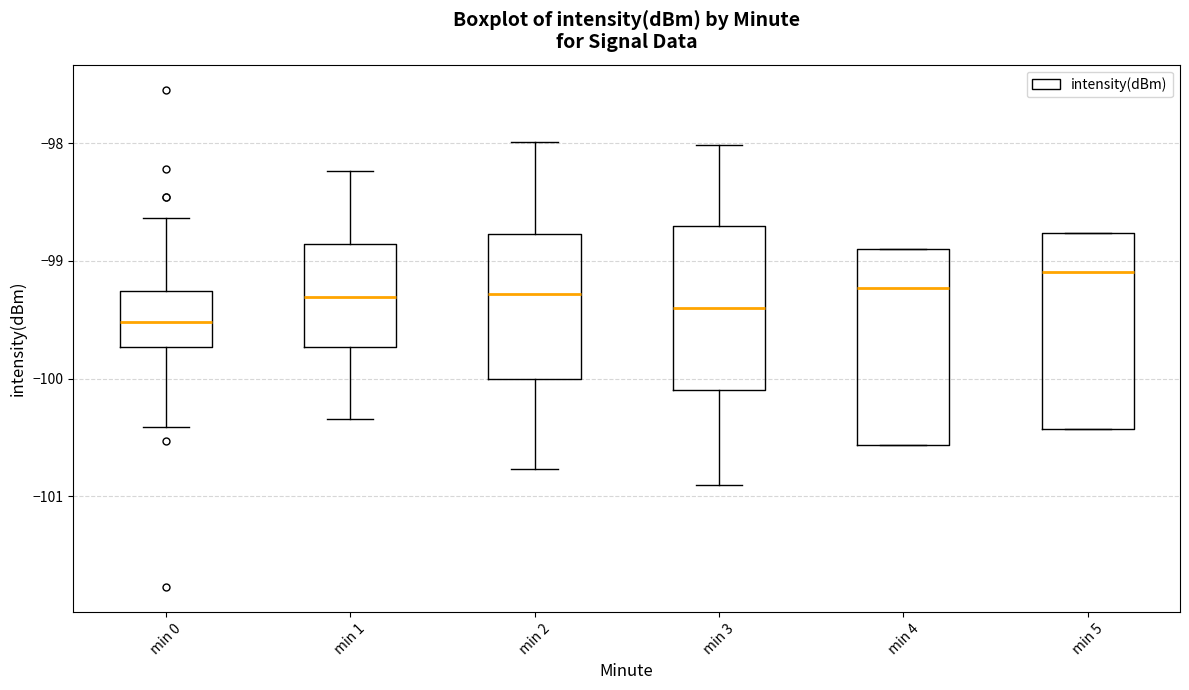

Where does the upper whisker of the box for min 1 end on the y-axis? The values are not printed on the chart, so give them approximately, as read against the axis.

-98.2